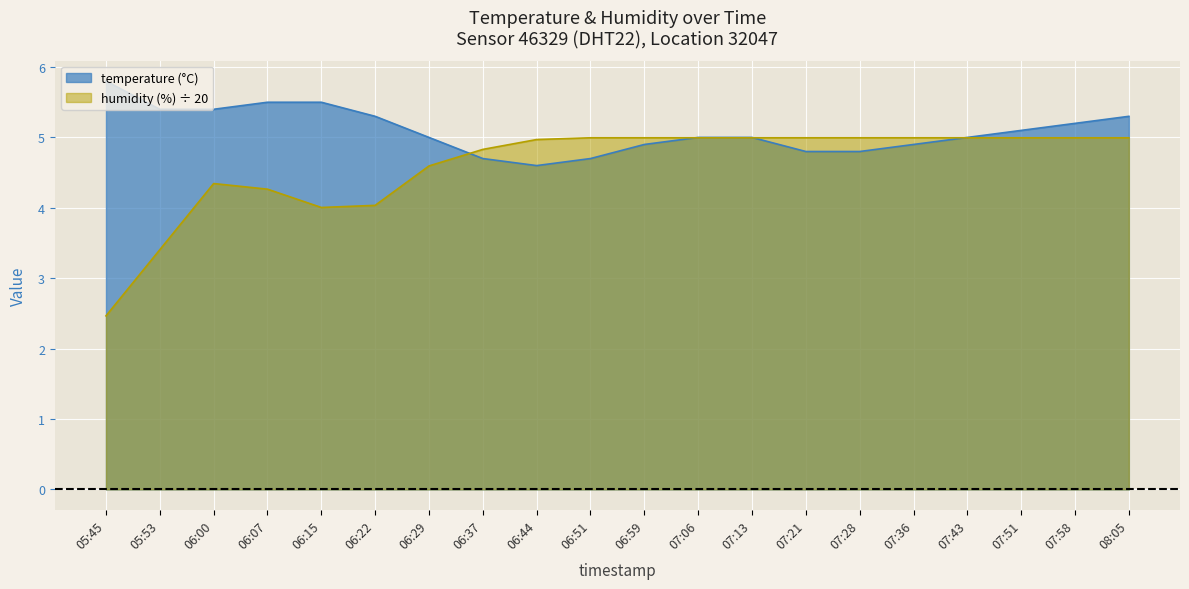

What is the total value across all series at 06:59?

9.9